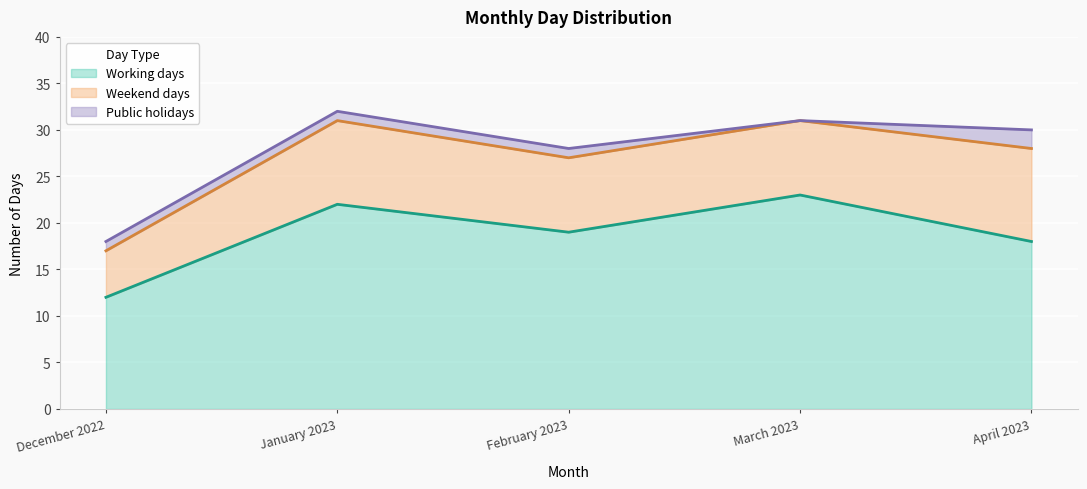

What is the label of the 5th point from the left?

April 2023